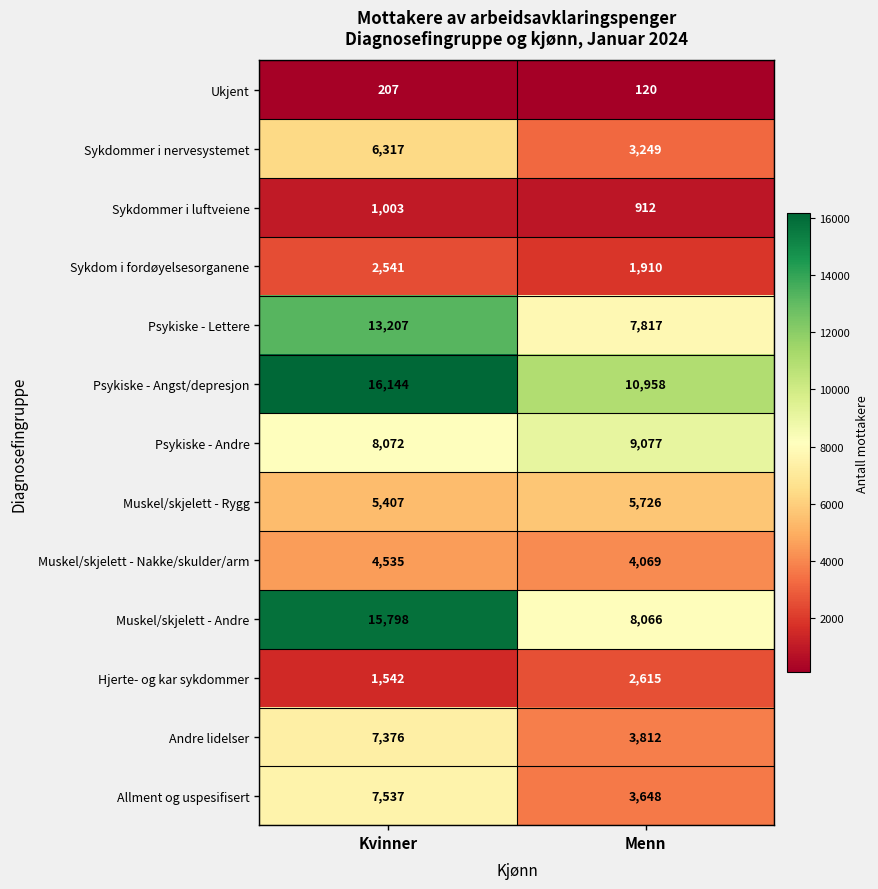

What is the difference between the maximum and minimum values in the Hjerte- og kar sykdommer series?

1073